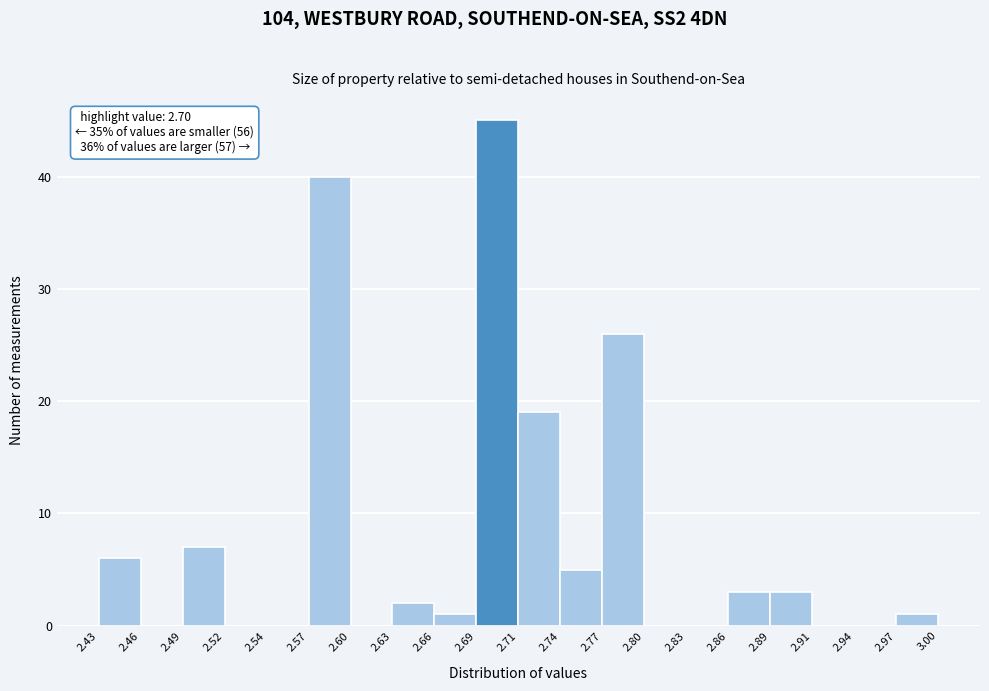

Which range on the x-axis has the tallest bar?

2.69 to 2.71